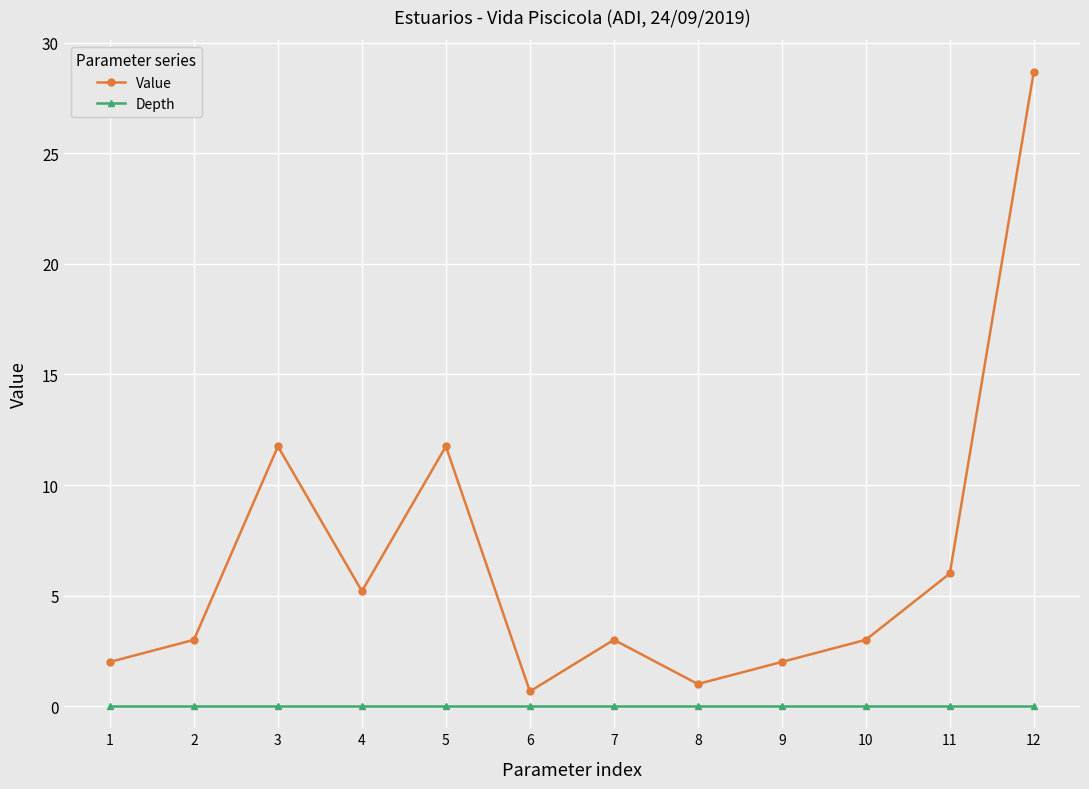

Reading right to left, list all the values displayed in this chart.

Value: 28.7	6.0	3.0	2.0	1.0	3.0	0.7	11.8	5.2	11.8	3.0	2.0
Depth: 0.0	0.0	0.0	0.0	0.0	0.0	0.0	0.0	0.0	0.0	0.0	0.0